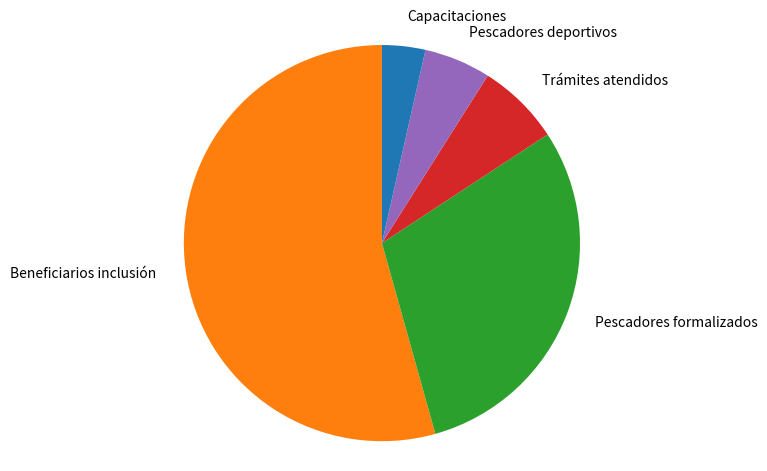

Do Pescadores deportivos and Capacitaciones together represent more than half of the pie?

No